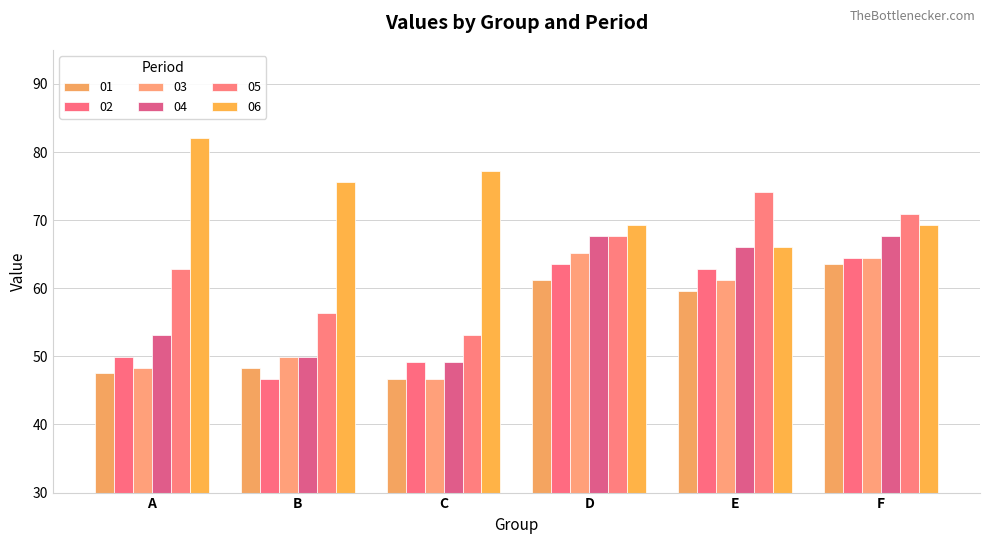

What is the sum of the 05 values at C and E?

127.2